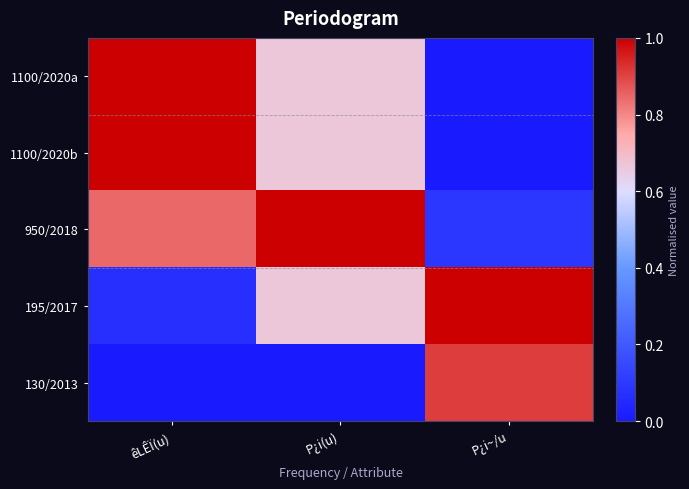

At which category does the chart reach its minimum across all series?

P¿i~/u